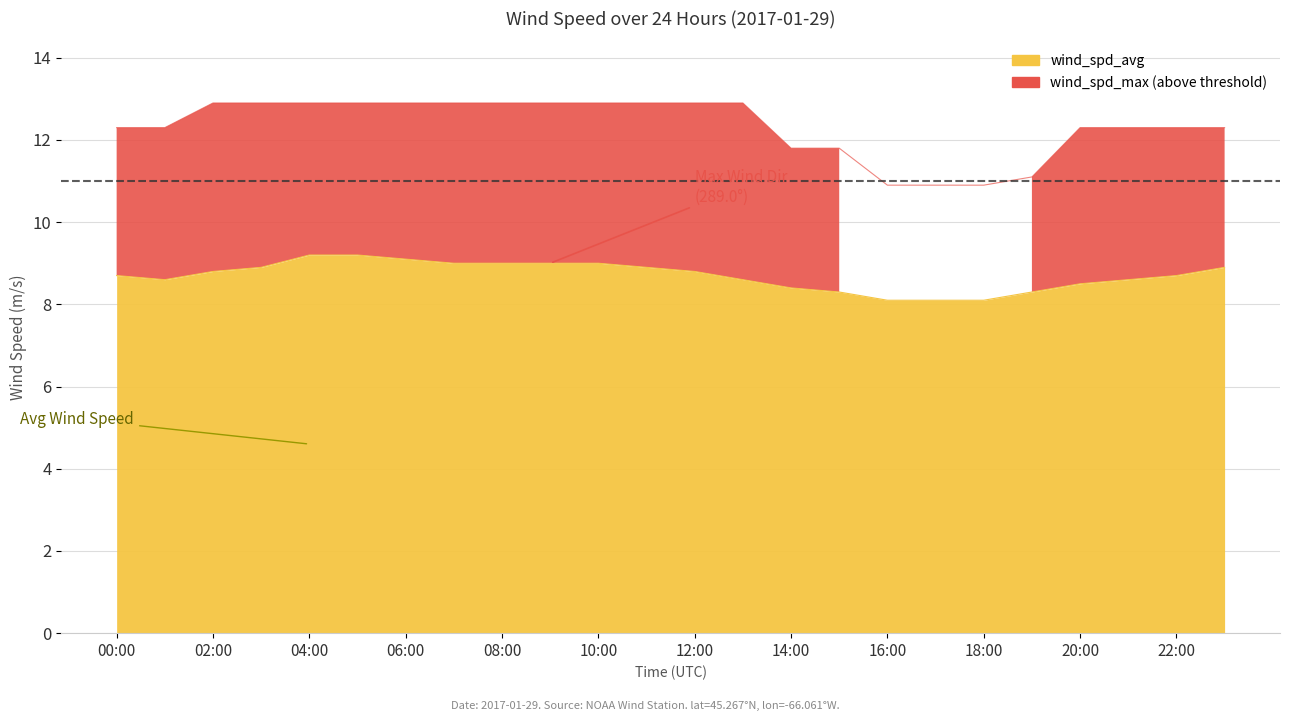

What is the label of the 15th point from the left?

14:00